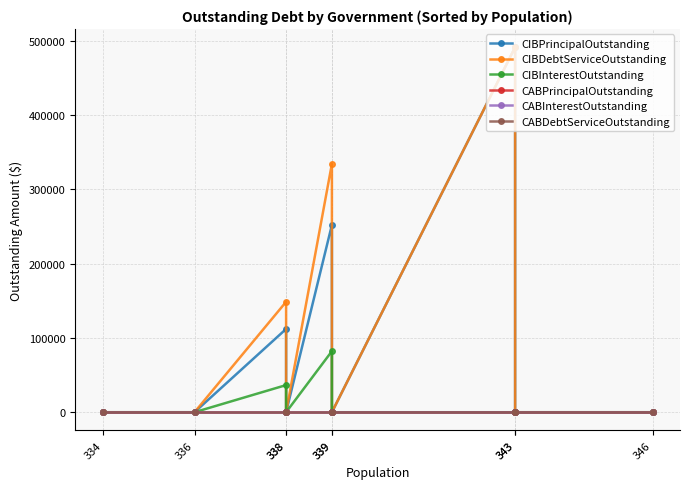

Reading left to right, what are all the values shown in this chart?

CIBPrincipalOutstanding: 0.0	0.0	112000.0	0.0	252000.0	0.0	491000.0	0.0	0.0
CIBDebtServiceOutstanding: 0.0	0.0	148507.8	0.0	334130.3	0.0	491000.0	0.0	0.0
CIBInterestOutstanding: 0.0	0.0	36507.8	0.0	82130.3	0.0	0.0	0.0	0.0
CABPrincipalOutstanding: 0.0	0.0	0.0	0.0	0.0	0.0	0.0	0.0	0.0
CABInterestOutstanding: 0.0	0.0	0.0	0.0	0.0	0.0	0.0	0.0	0.0
CABDebtServiceOutstanding: 0.0	0.0	0.0	0.0	0.0	0.0	0.0	0.0	0.0